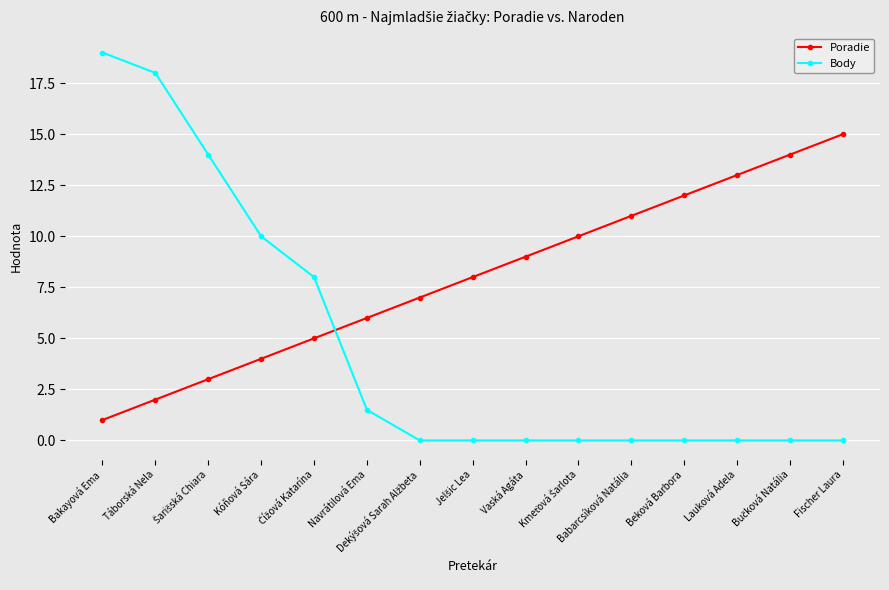

How many times do Poradie and Body cross each other?

1